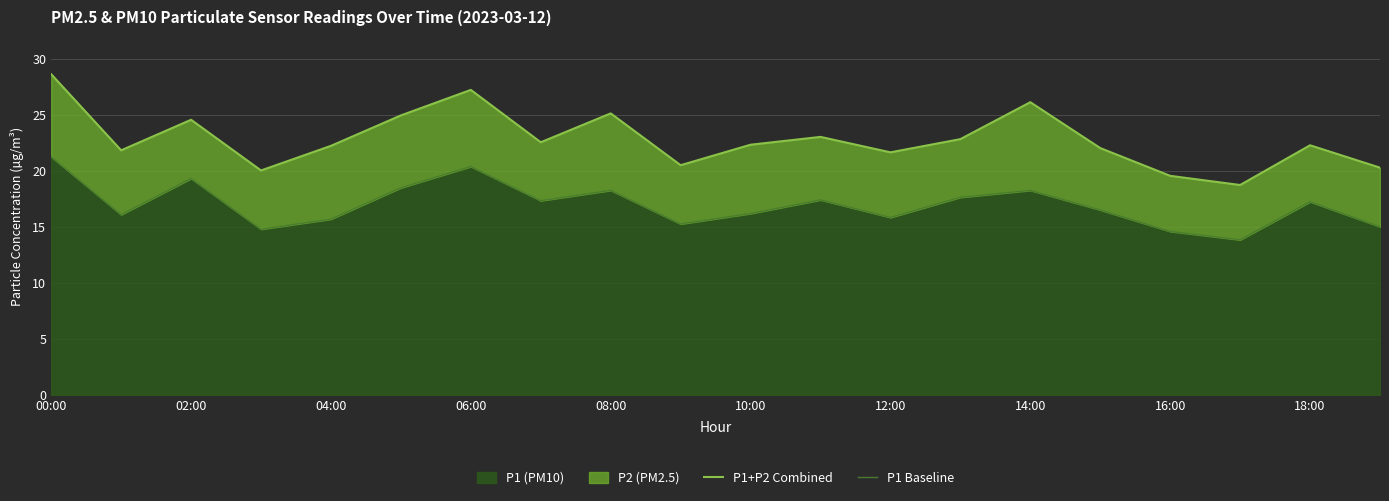

How many data points in P1+P2 Combined are less than 22?

7